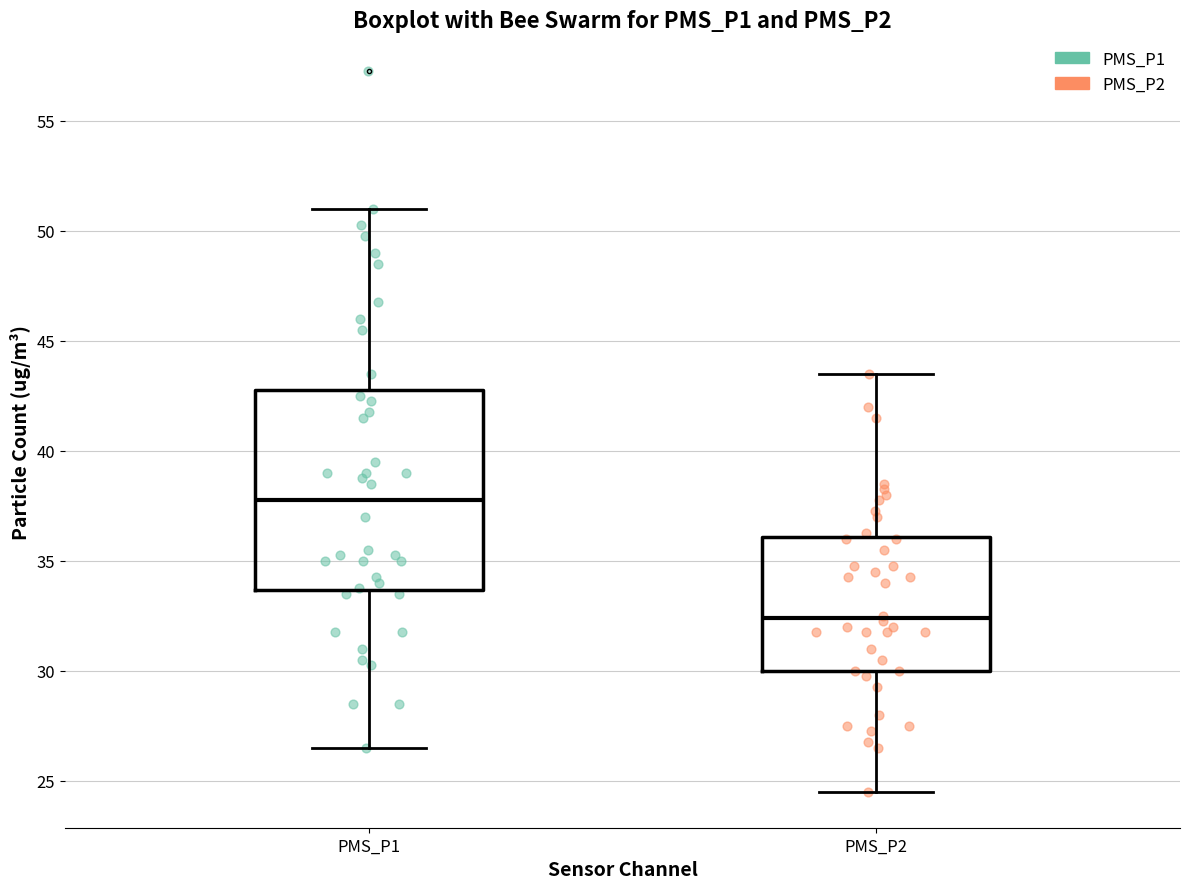

Which box has the lowest median line?

PMS_P2